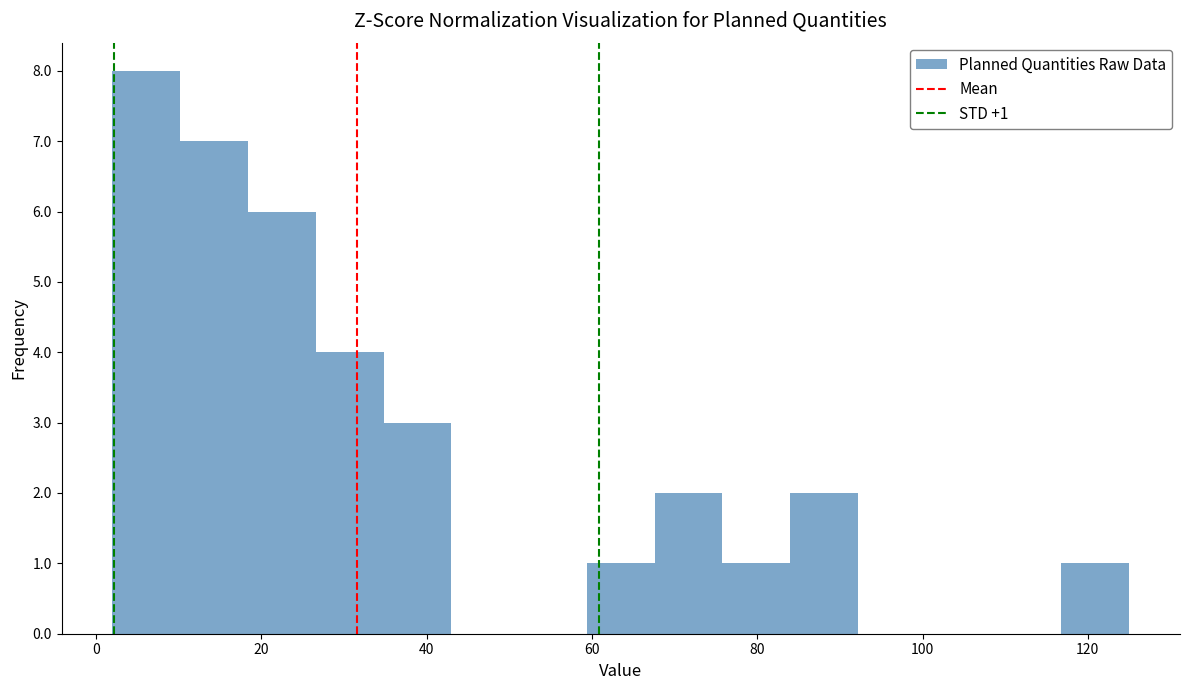

Which range on the x-axis has the tallest bar?

2.0 to 10.2